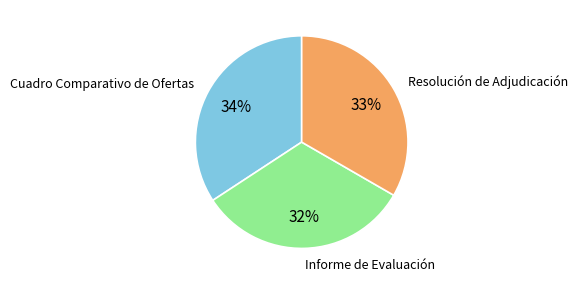

Which slice is the largest?

Cuadro Comparativo de Ofertas